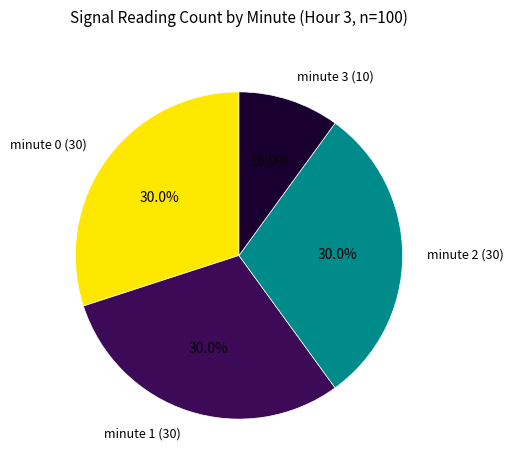

Does any single category account for the majority?

No